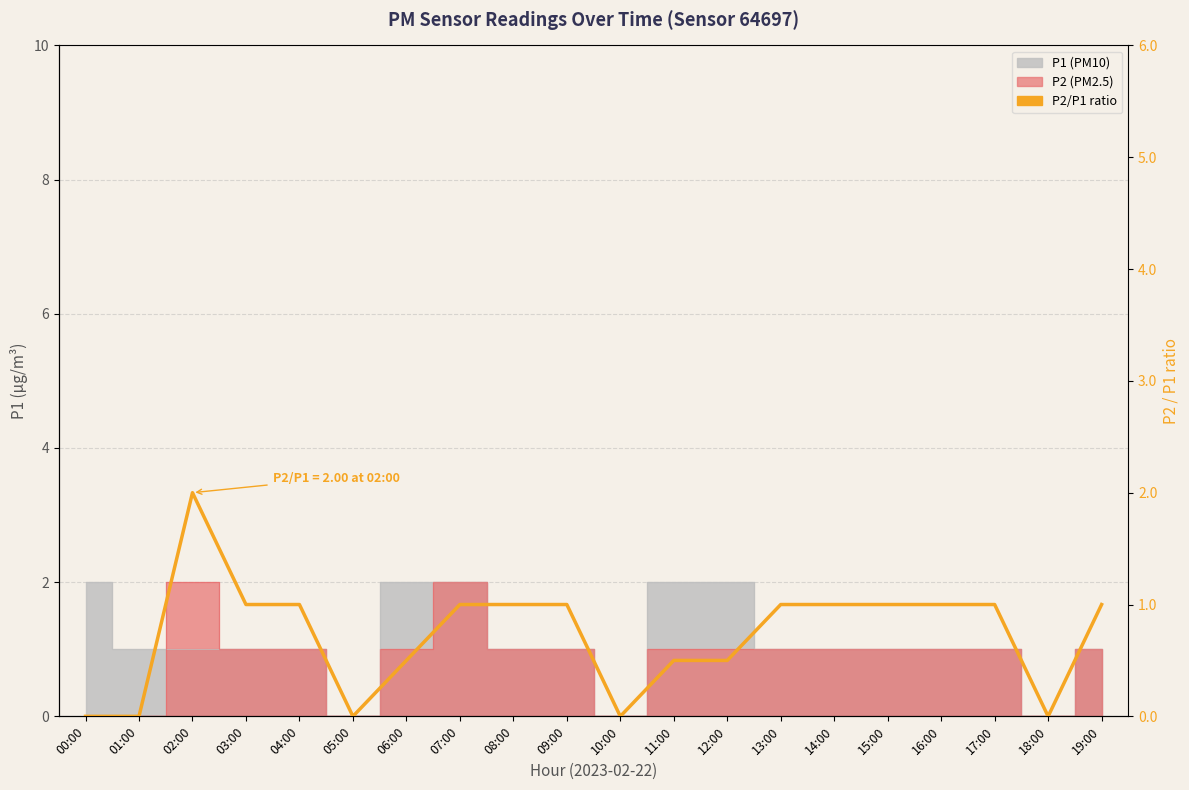

How many data points are less than 1?

8